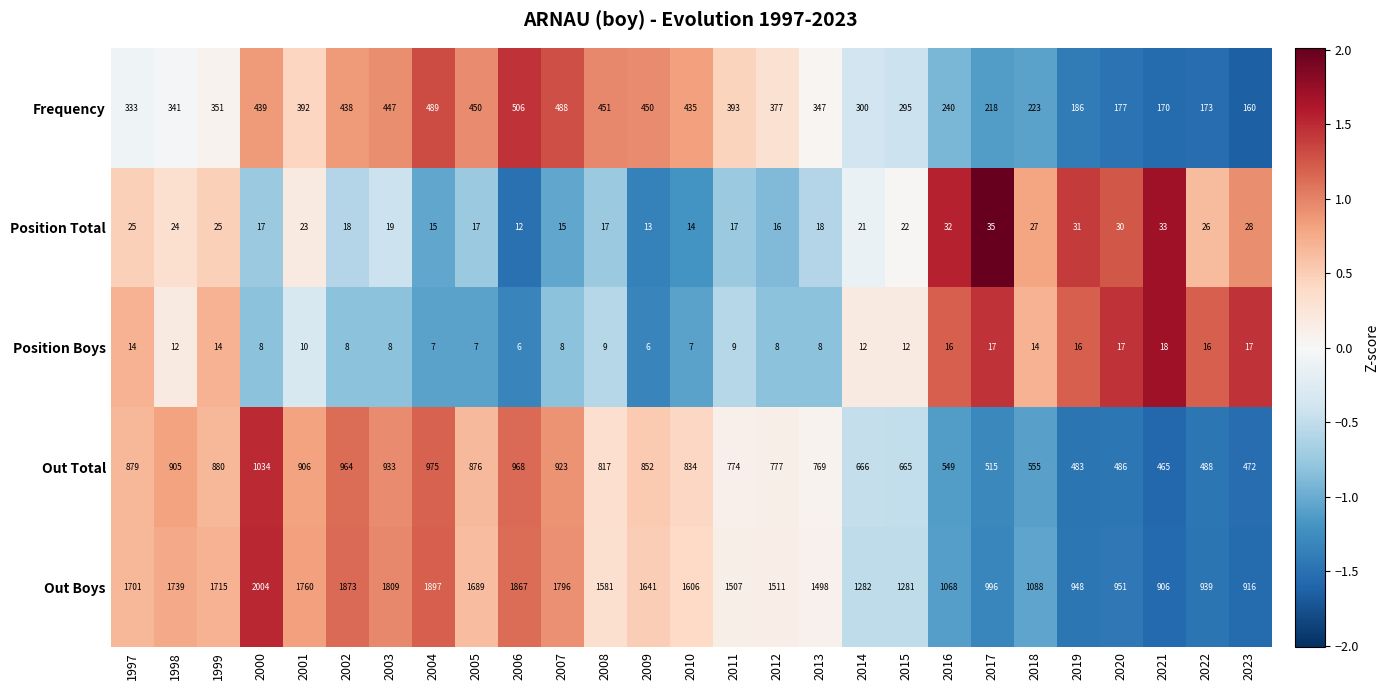

Read the Out Total value at 1999.

880